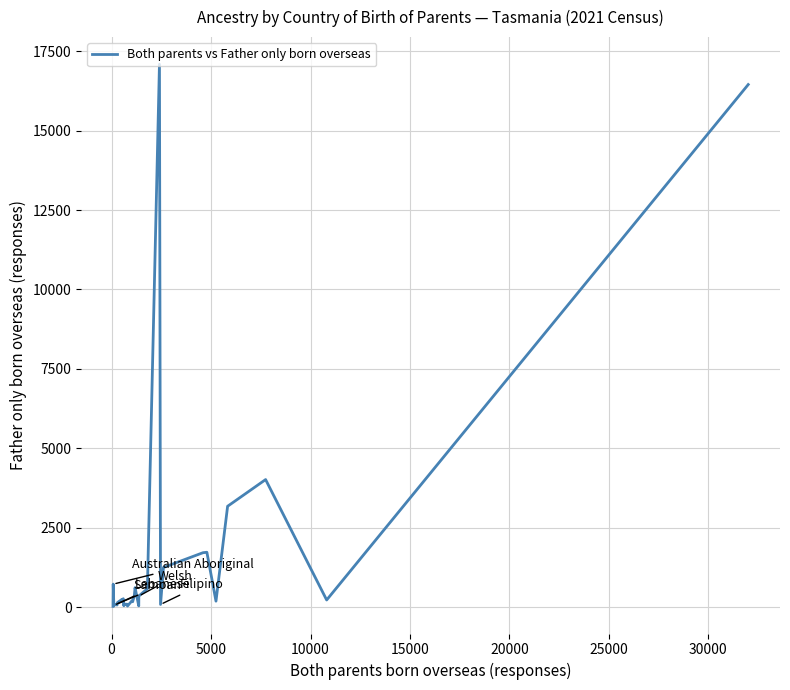

What is the difference between the maximum and minimum values?

17070